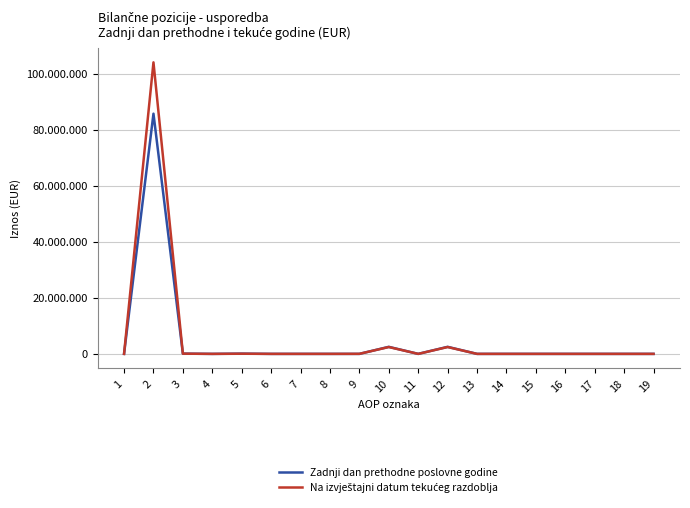

At which label is Na izvještajni datum tekućeg razdoblja closest to 51989494?

10